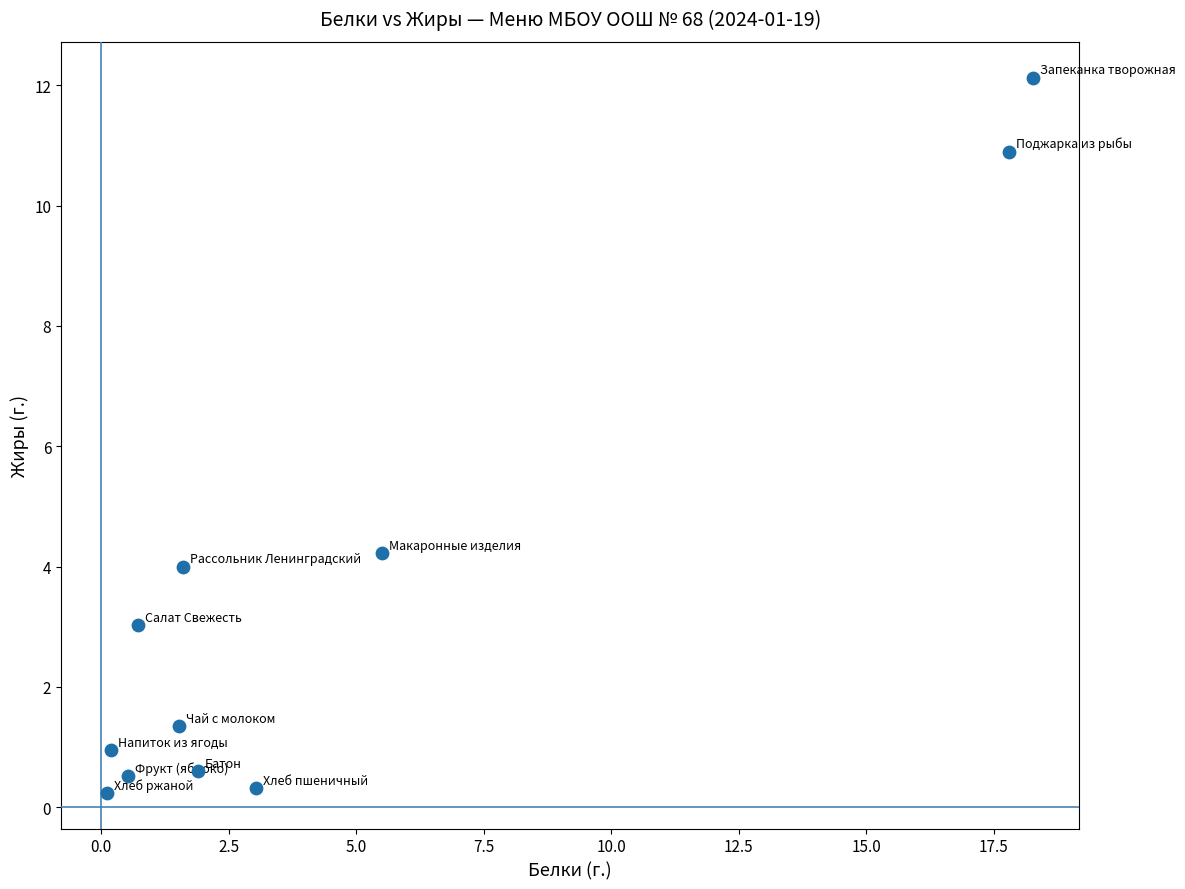

What Y value in the scatter plot is closest to 6?

4.2